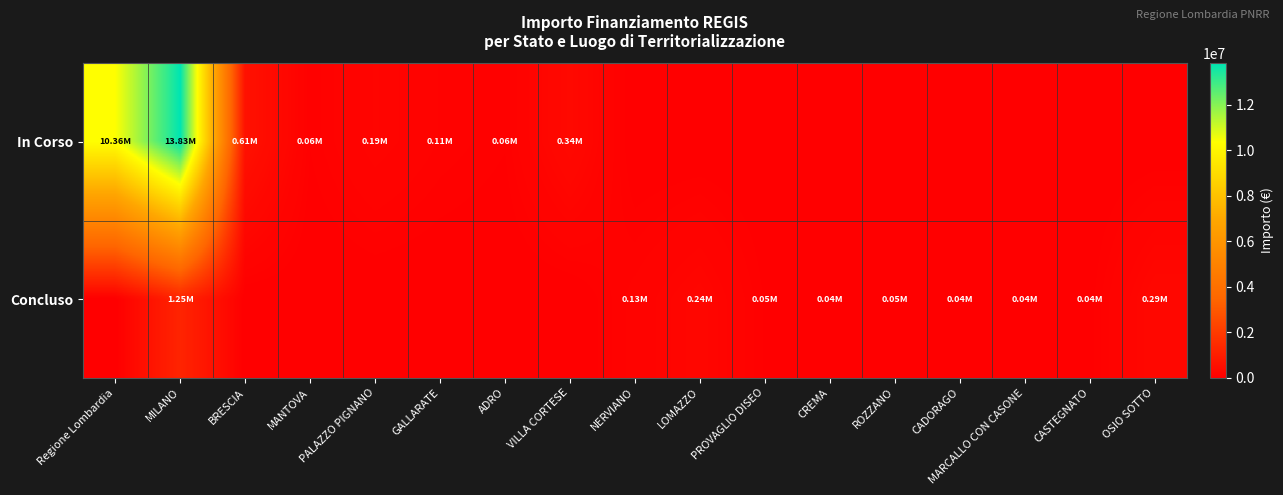

What is the spread (max minus min) of values at MANTOVA?

57500.0